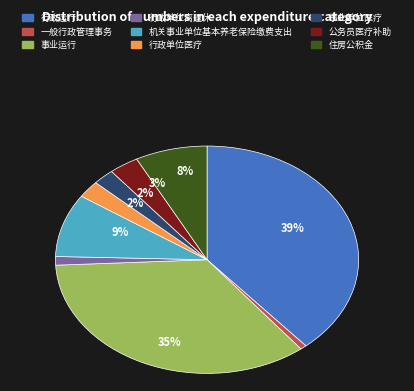

Is there any slice that represents more than half of the pie?

No